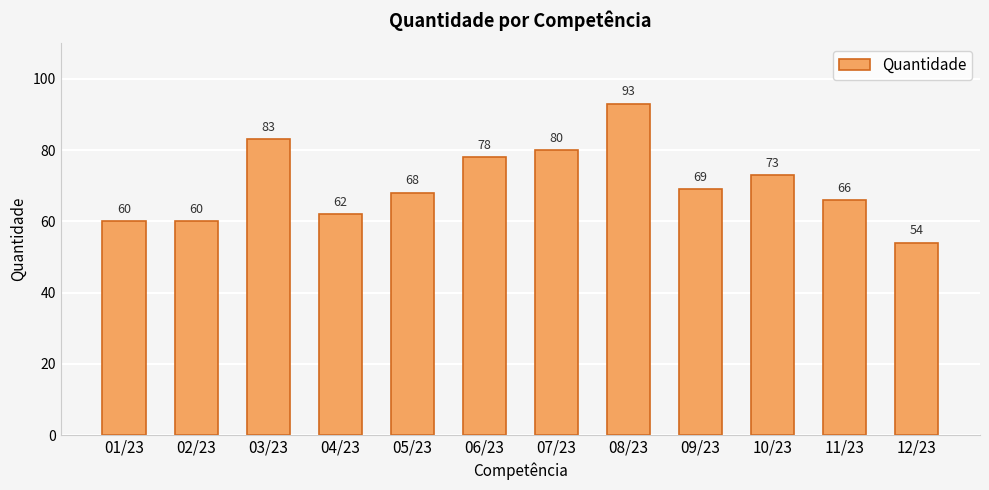

What is the minimum value shown in the chart?

54